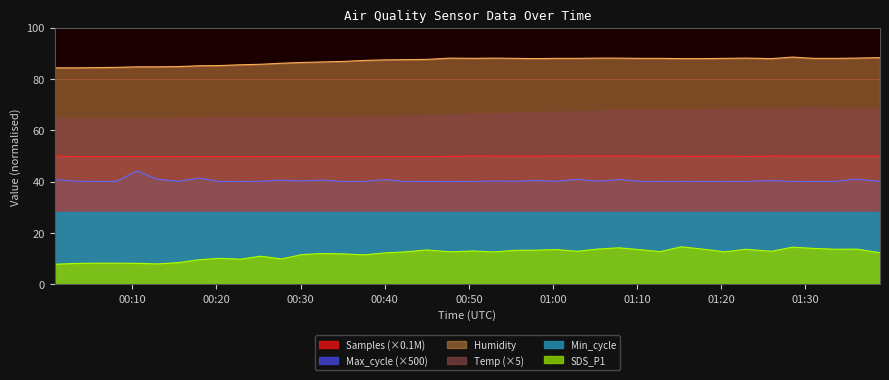

What is the value of the Max_cycle point at the 29th from the left?

40.1